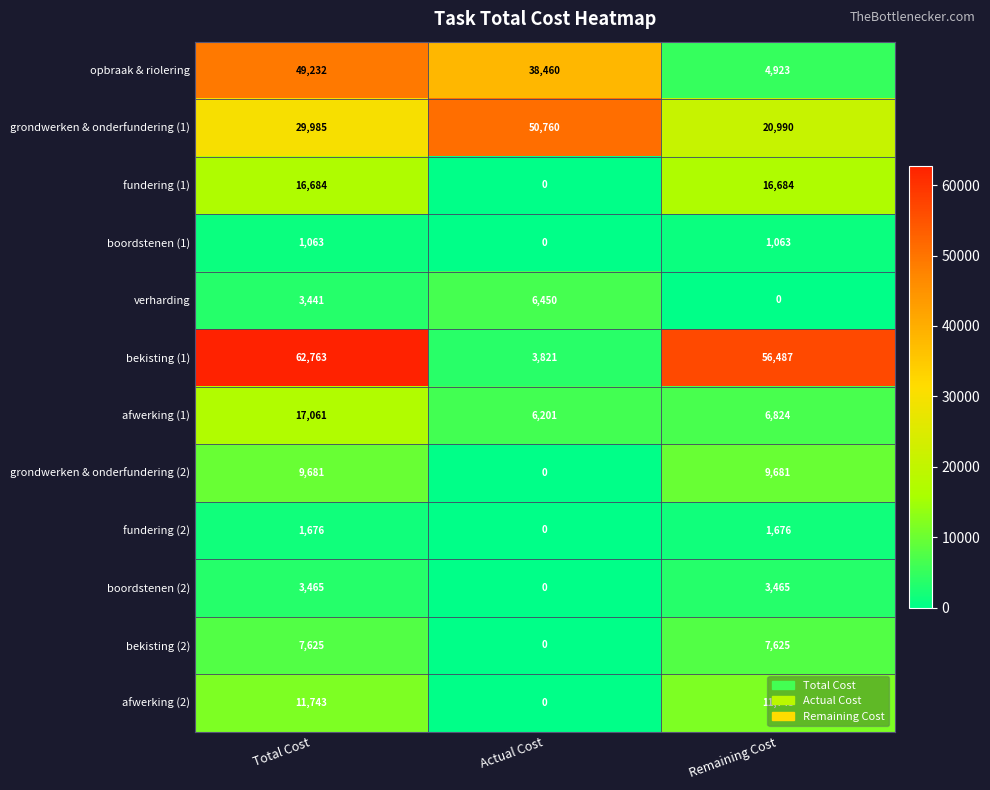

The bekisting (1) series shows 62763 at Total Cost. True or false?

True